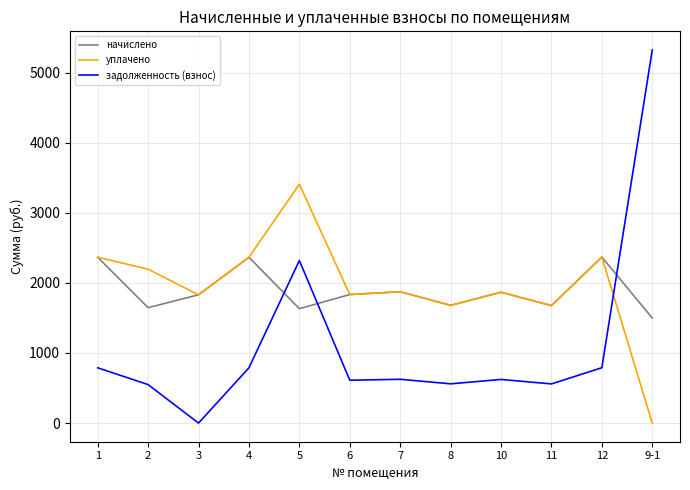

Which category has the highest value across all series?

9-1